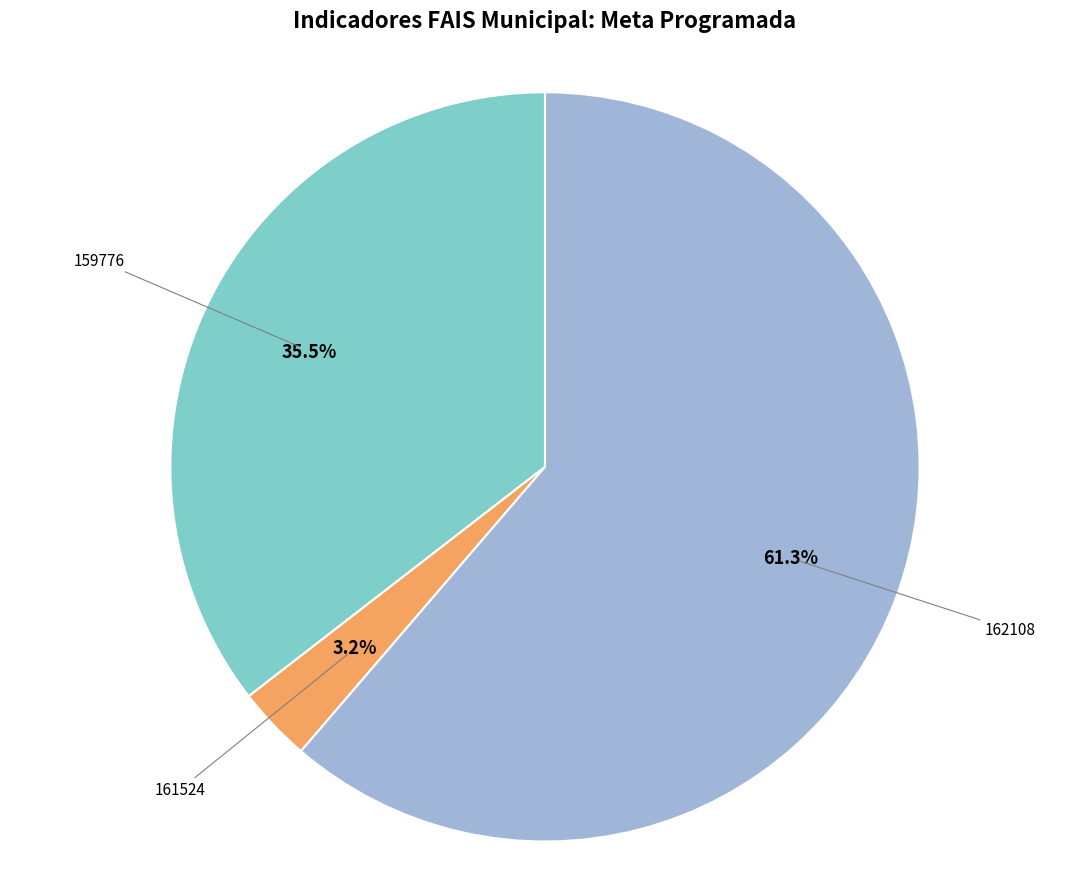

Does any single category account for the majority?

Yes